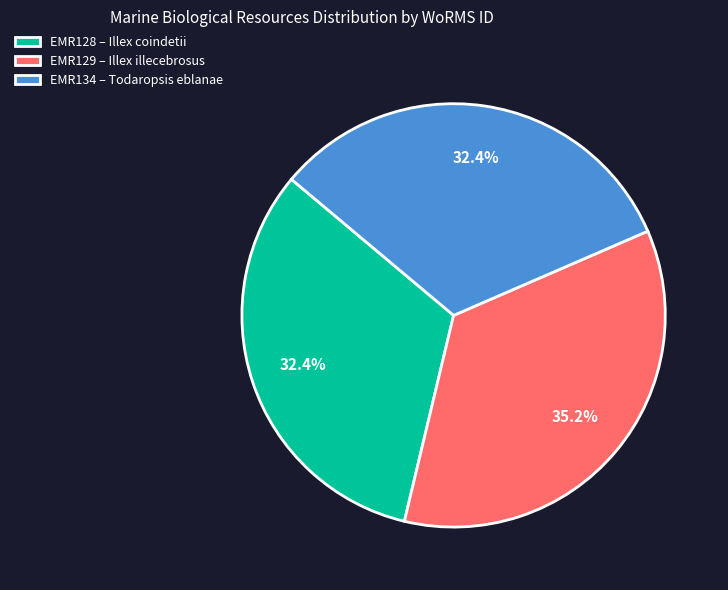

Count the number of slices in the pie.

3